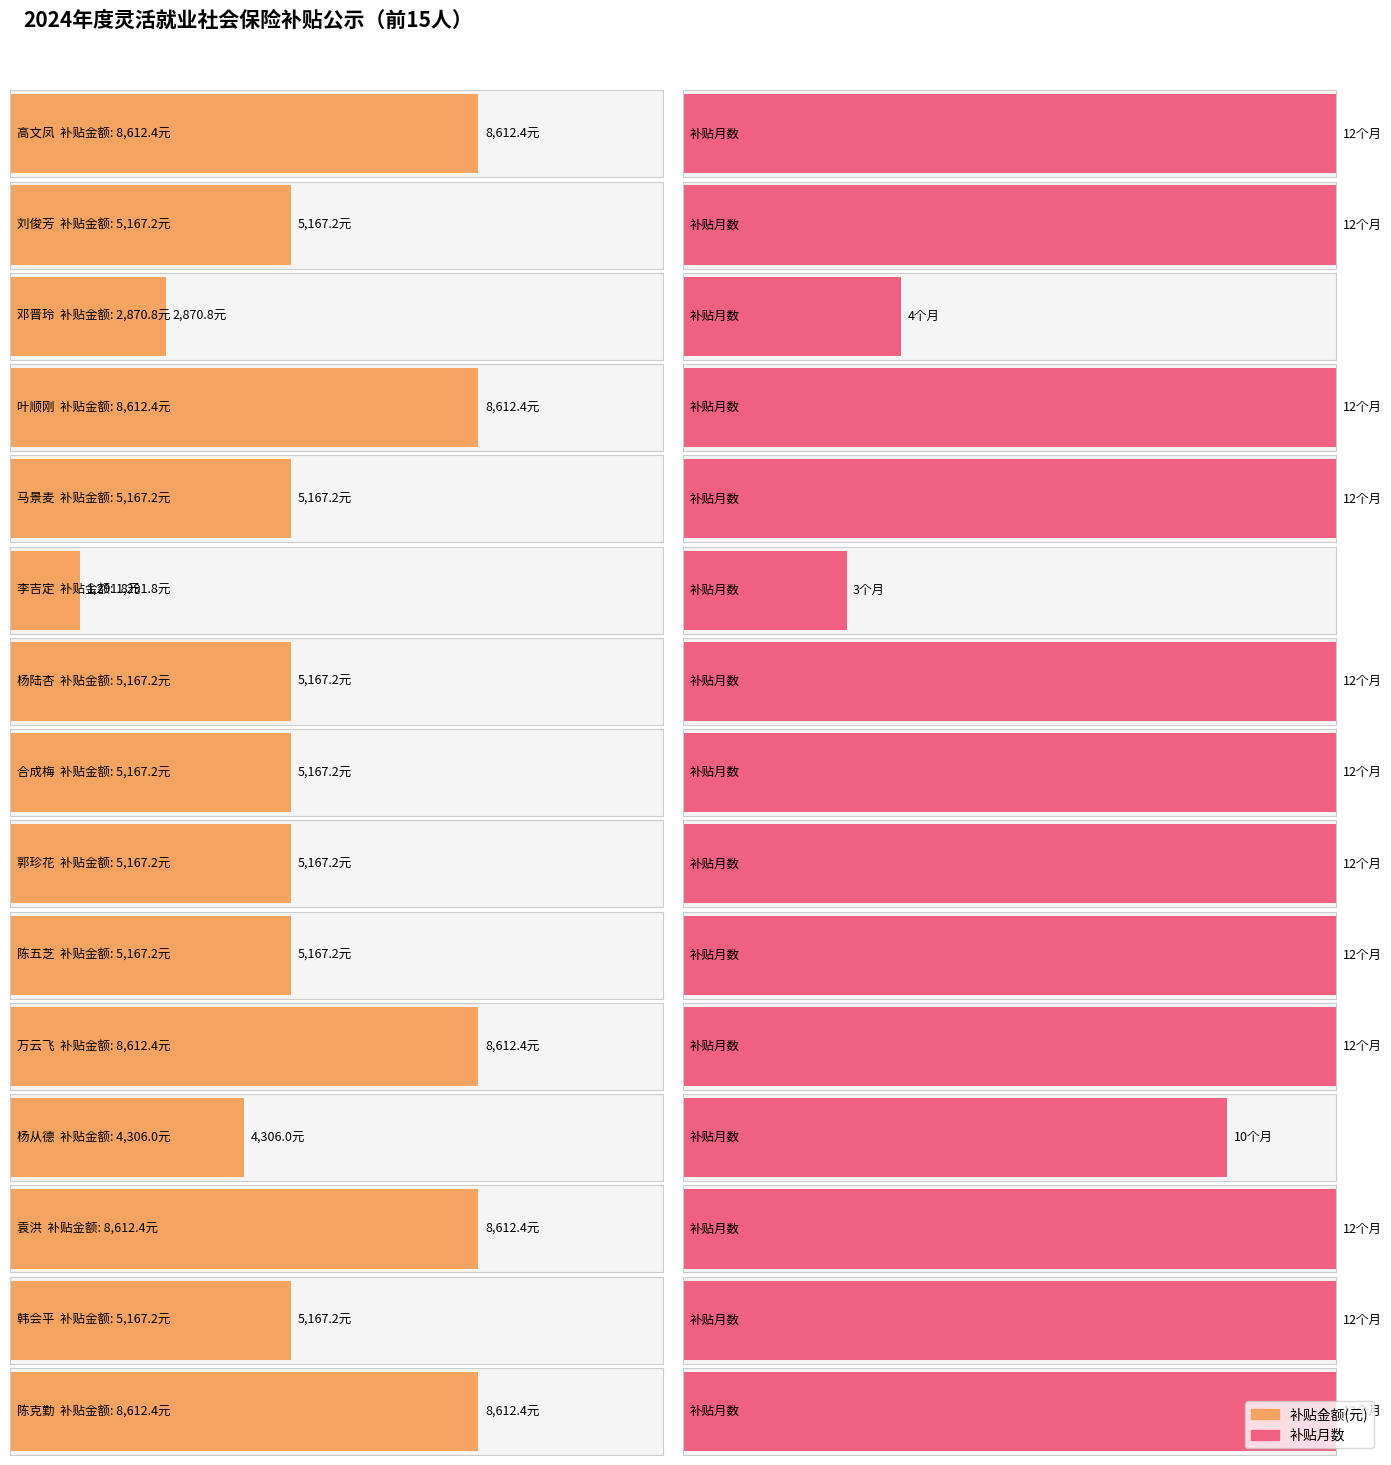

What is the maximum value shown in the chart?

8612.4